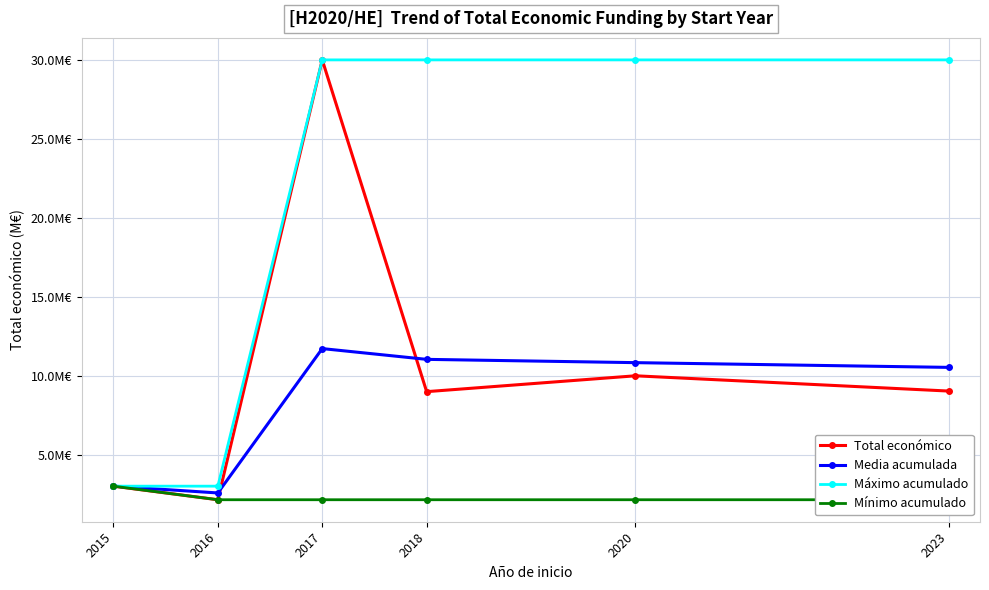

What is the greatest value displayed?

30.0